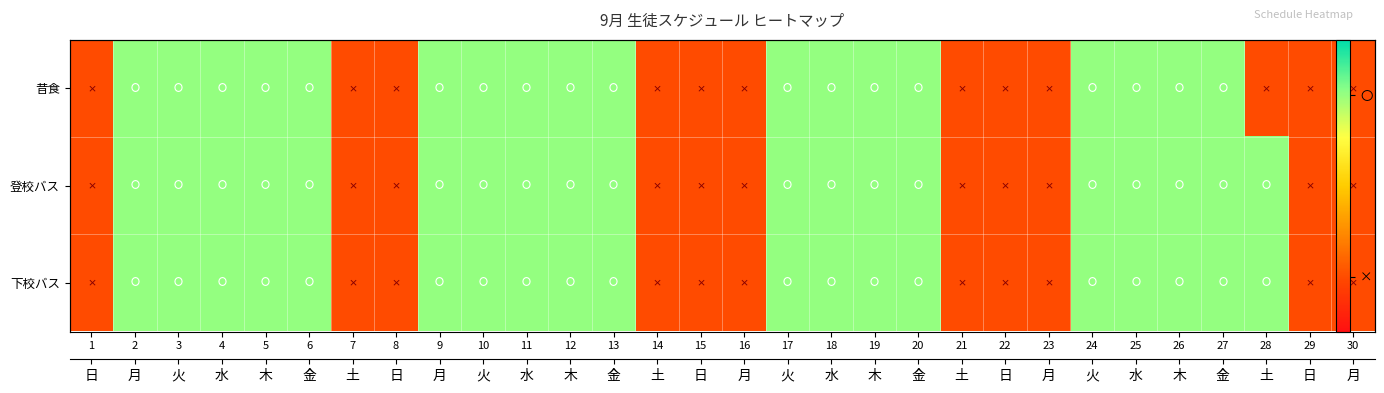

Count the 昔食 values in the range 0 to 1.

30